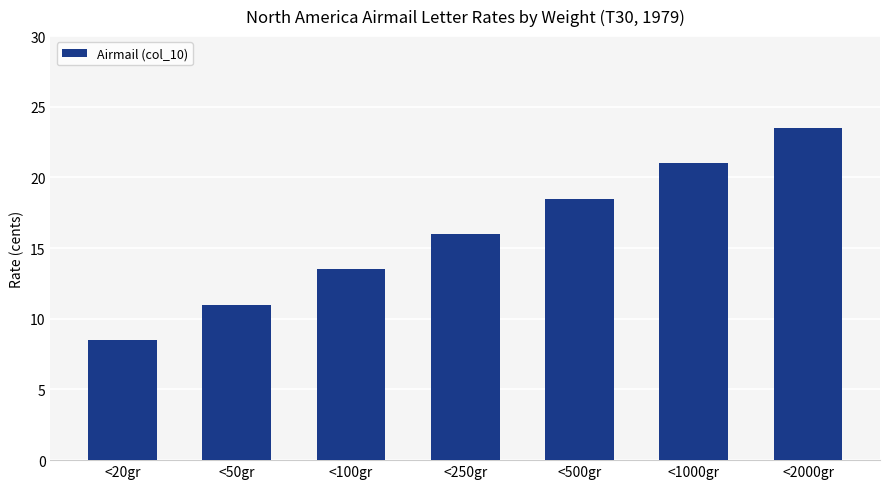

What is the label of the 4th bar from the left?

<250gr